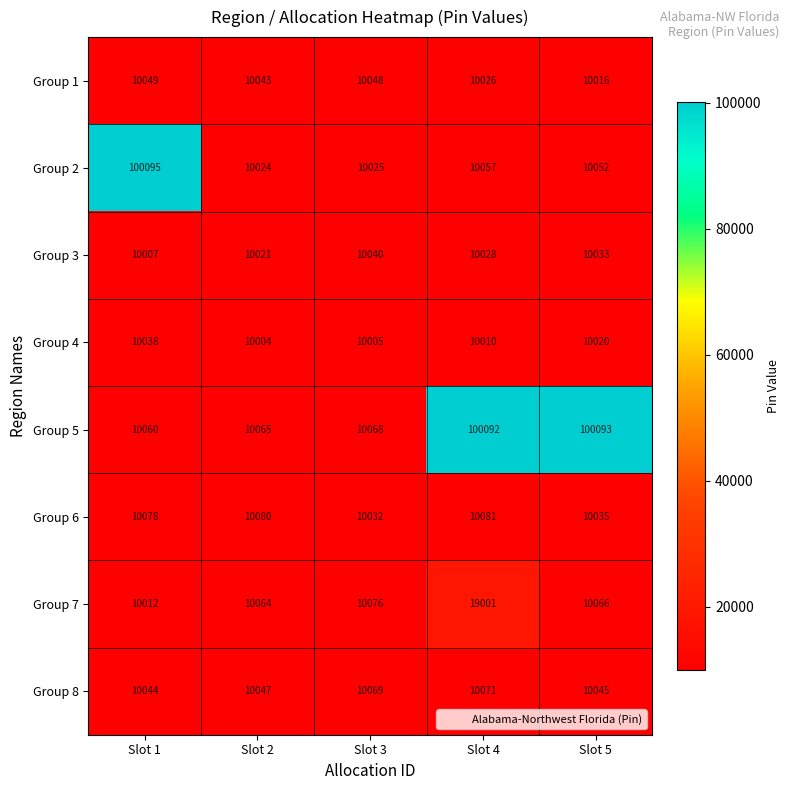

Rank the series at Slot 3 from highest to lowest value.

Group 7, Group 8, Group 5, Group 1, Group 3, Group 6, Group 2, Group 4